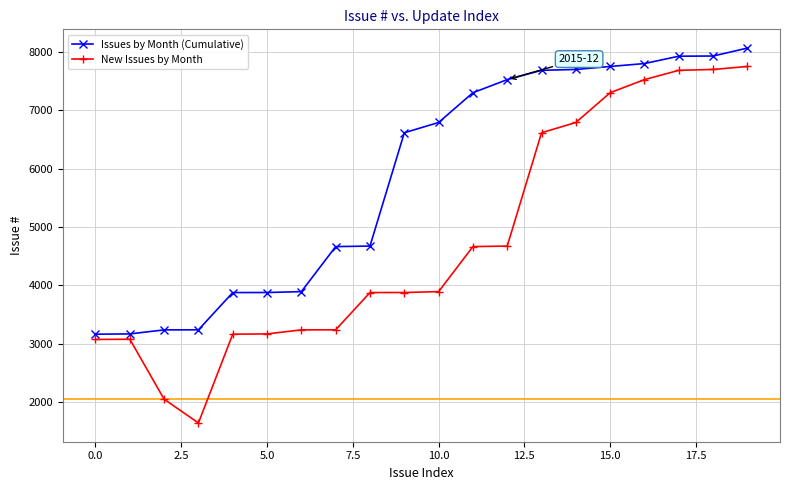

What is the lowest value of the New Issues by Month series?

1646